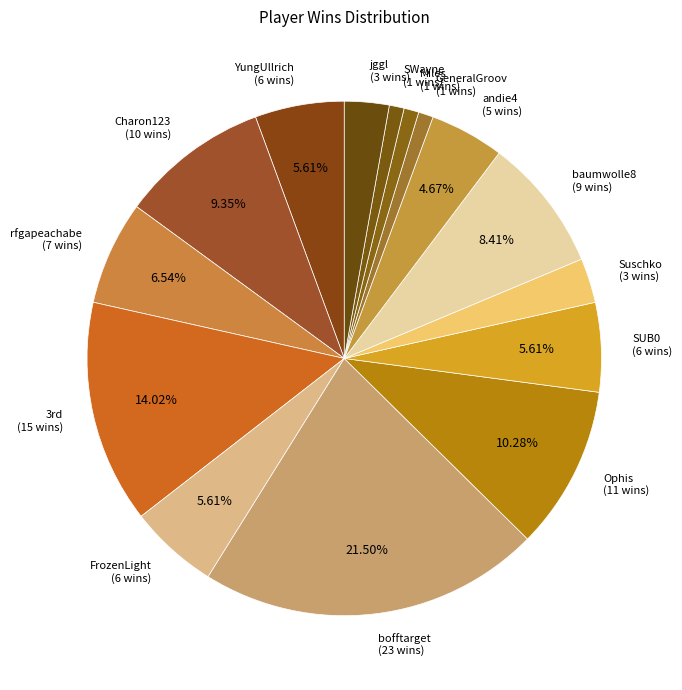

Combined, do Ophis (11 wins) and baumwolle8 (9 wins) account for over 50%?

No